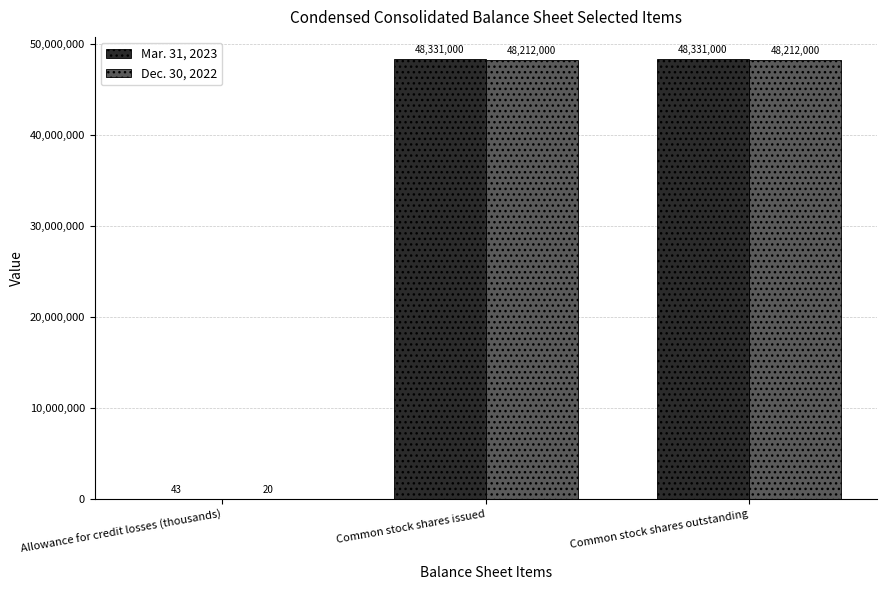

True or false: Mar. 31, 2023 has a value of 43 at Allowance for credit losses (thousands).

True